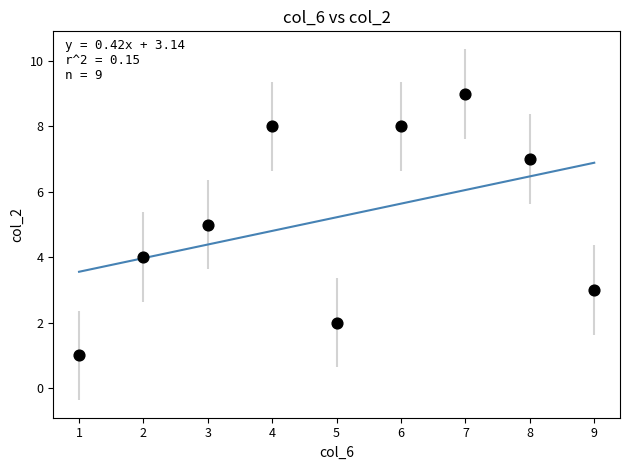

What is the range of X values (max minus min)?

8